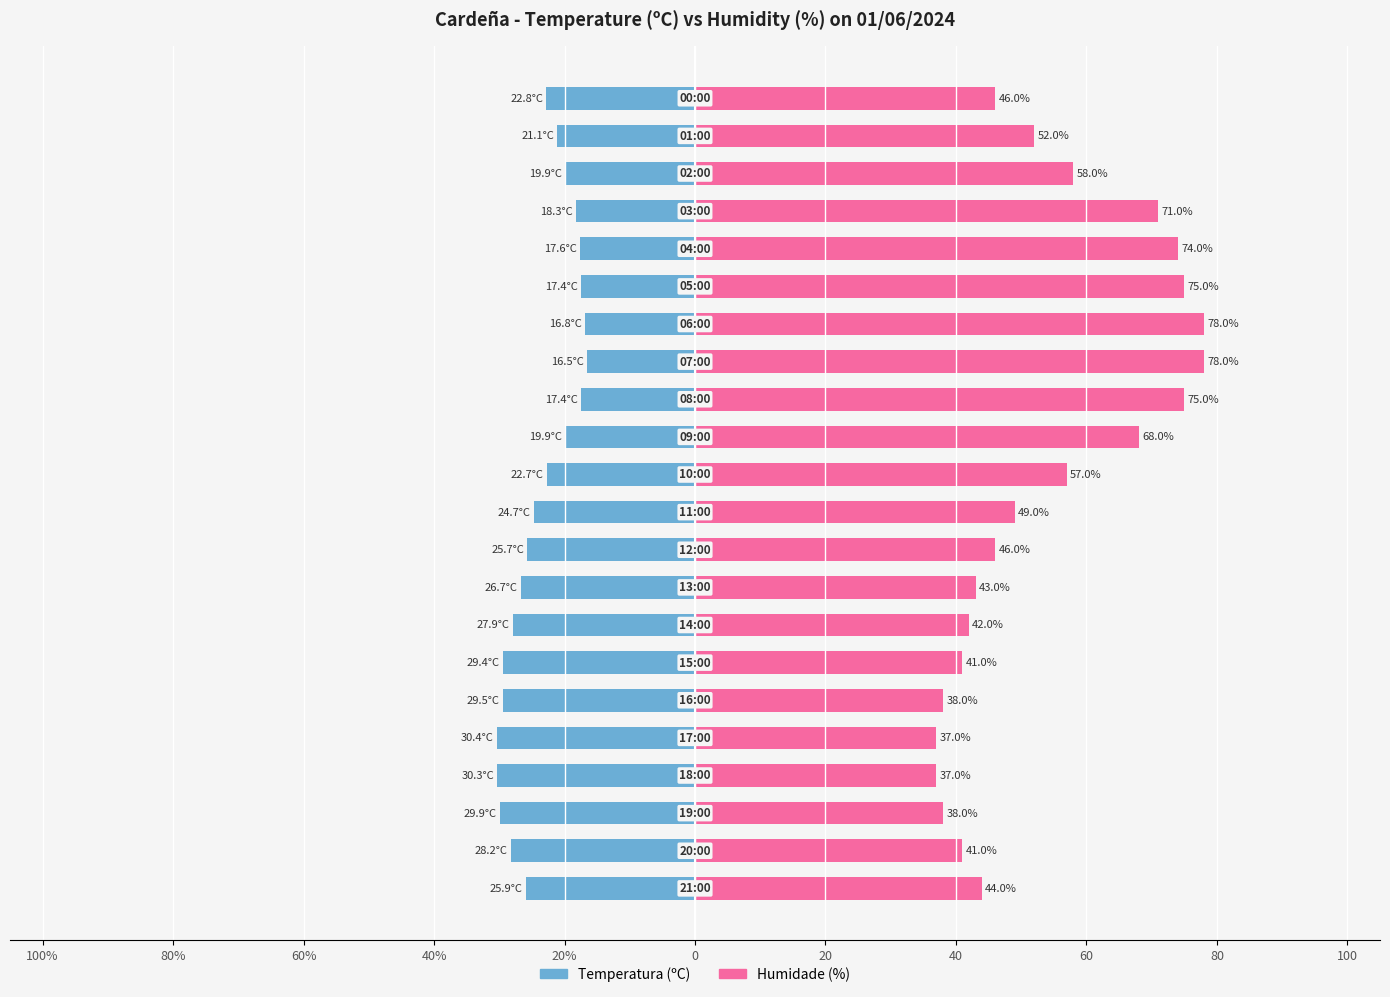

What is the difference between the maximum and minimum values in the Humidade (%) series?

41.0